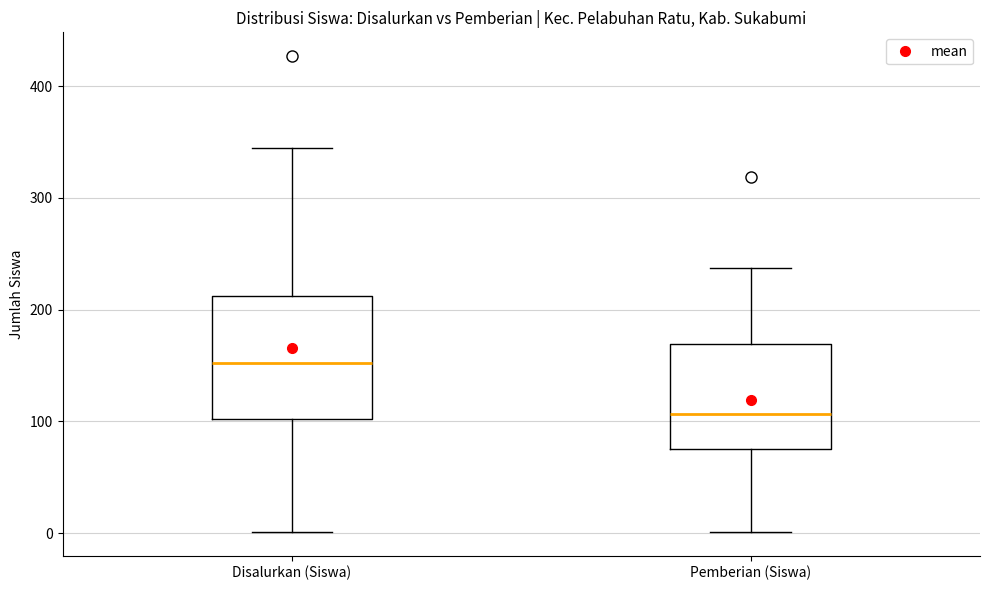

Reading left to right, transcribe this box plot: for each box, give where its median line is, the range the box spans, and where its two whiskers end, as read against the y-axis. The values are not printed on the chart, so give them approximately, as read against the axis.

Disalurkan (Siswa): median 150, box 100 to 210, whiskers 0 to 350
Pemberian (Siswa): median 110, box 80 to 170, whiskers 0 to 240